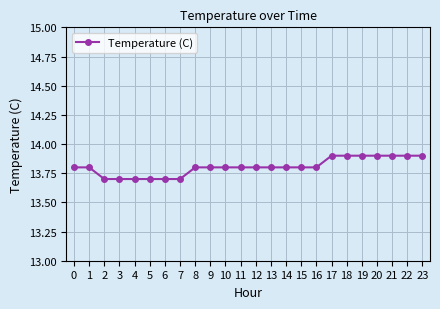

What is the sum of all values?

331.3